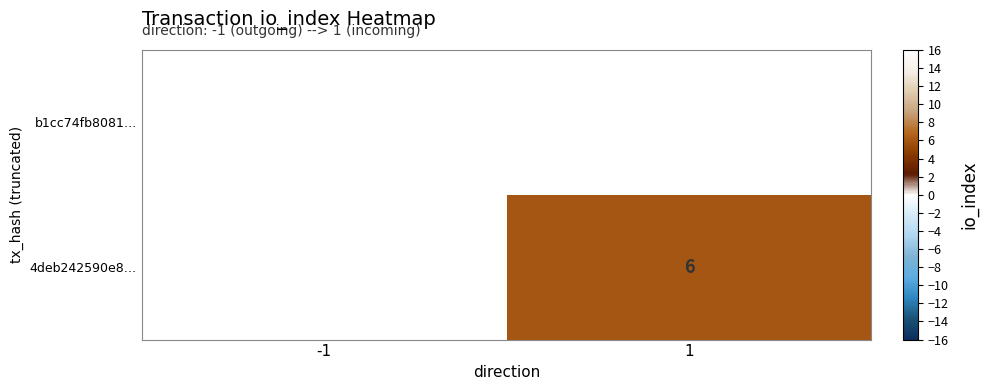

True or false: 4deb242590e8… has a value of 6 at 1.

True